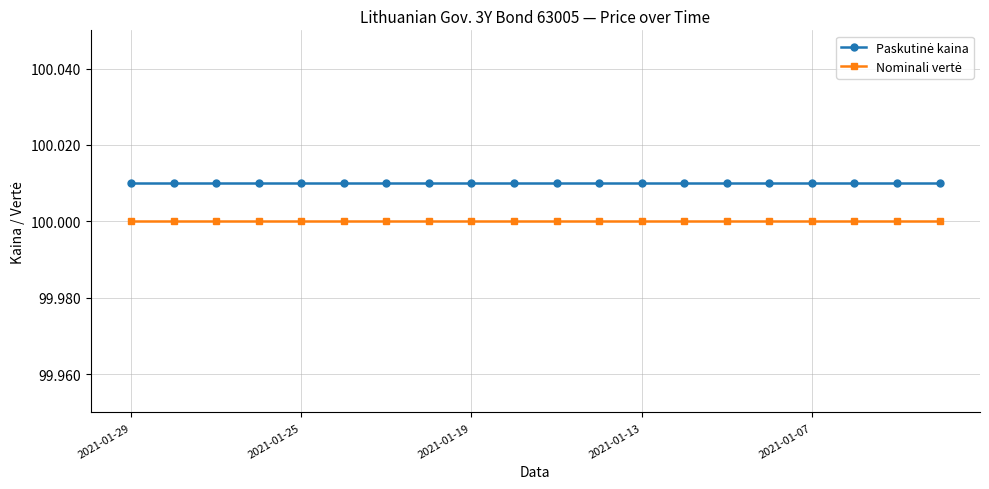

How many lines are shown in the chart?

2